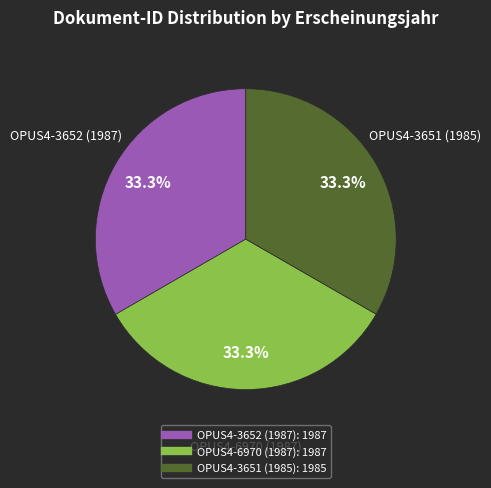

What percentage is the OPUS4-3651 (1985) slice, to the nearest percent?

33%